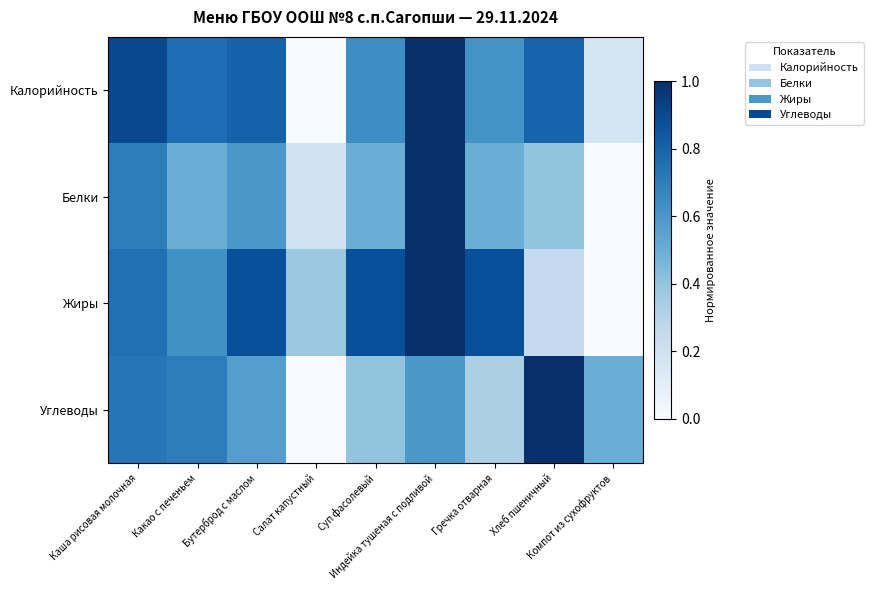

Which series has the largest total across all categories?

Калорийность